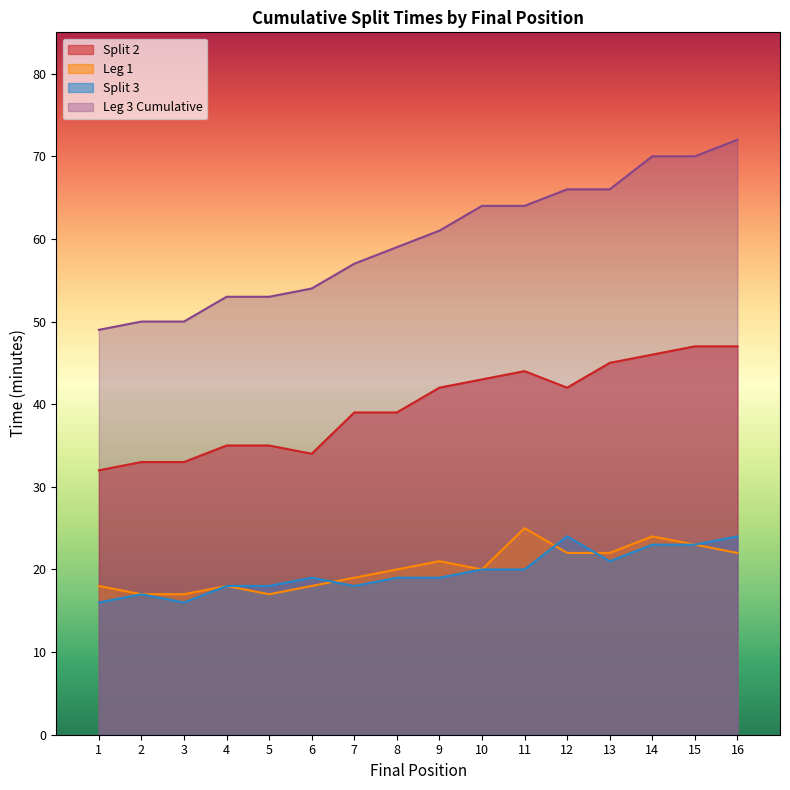

Which series has the largest range (max minus min)?

Leg 3 Cumulative